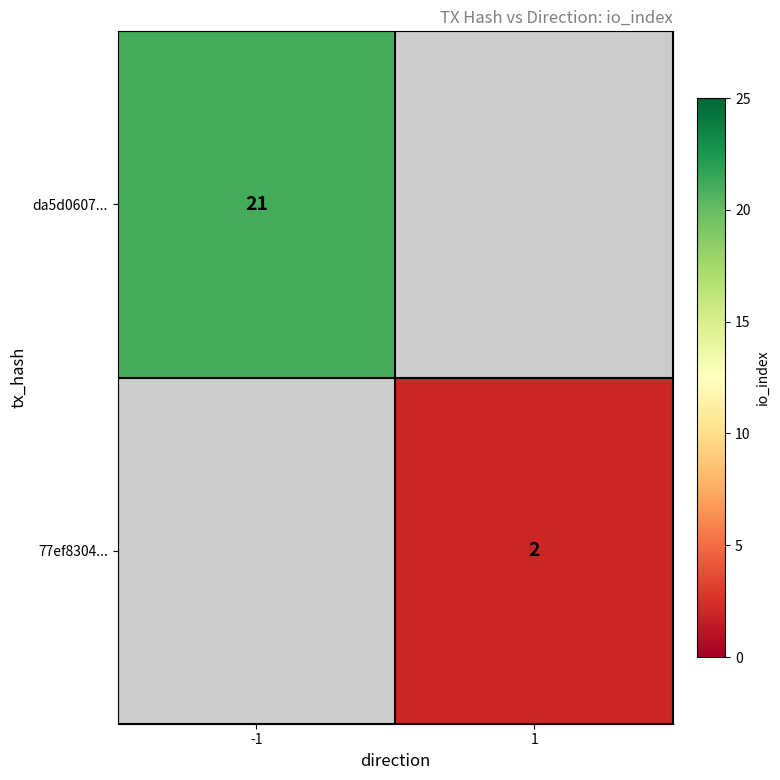

The value of da5d0607... at -1 is 27.5. True or false?

False